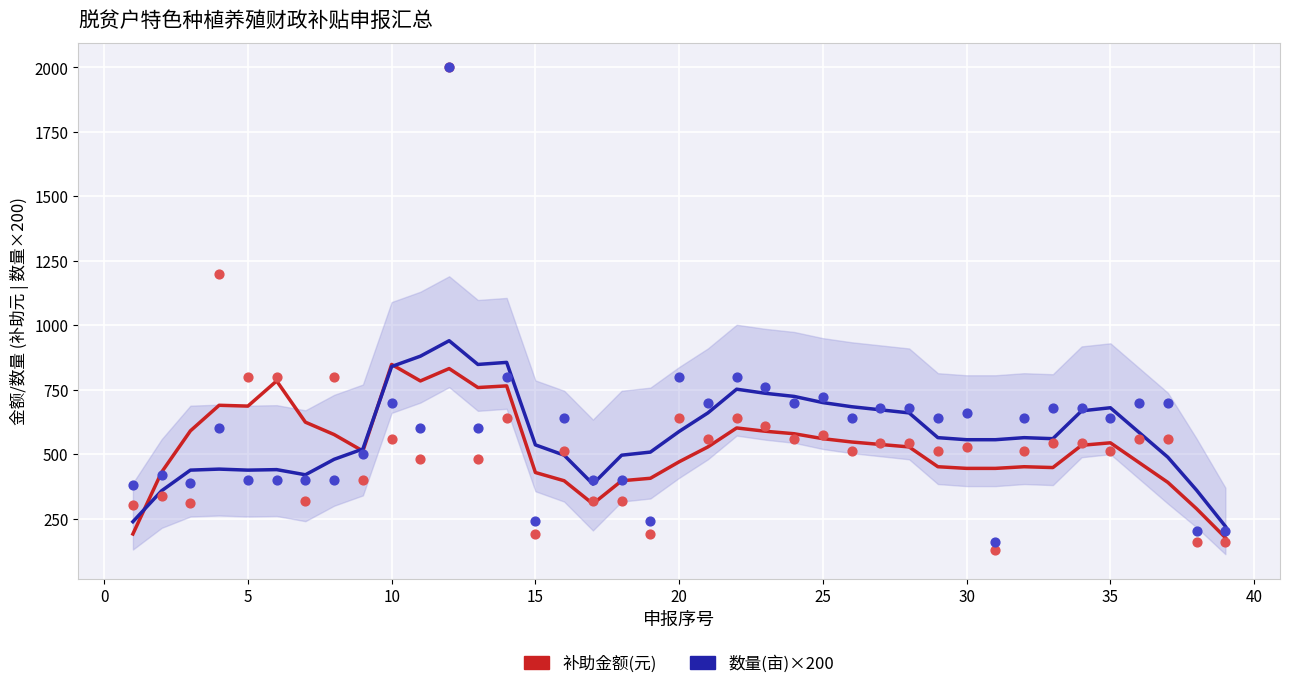

Which series reaches the minimum Y coordinate?

补助金额(元)